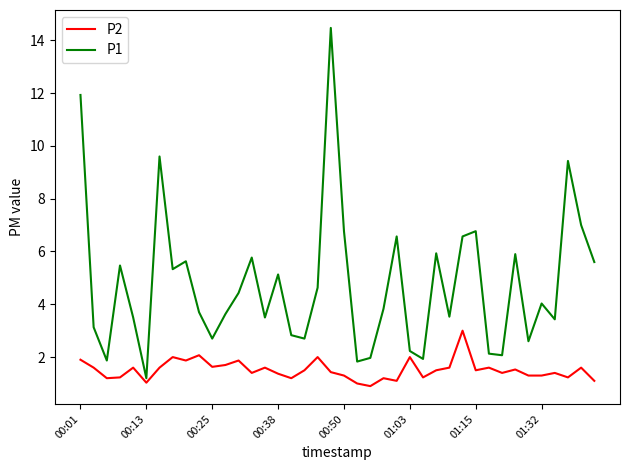

What is the difference between the maximum and minimum values in the P1 series?

13.3